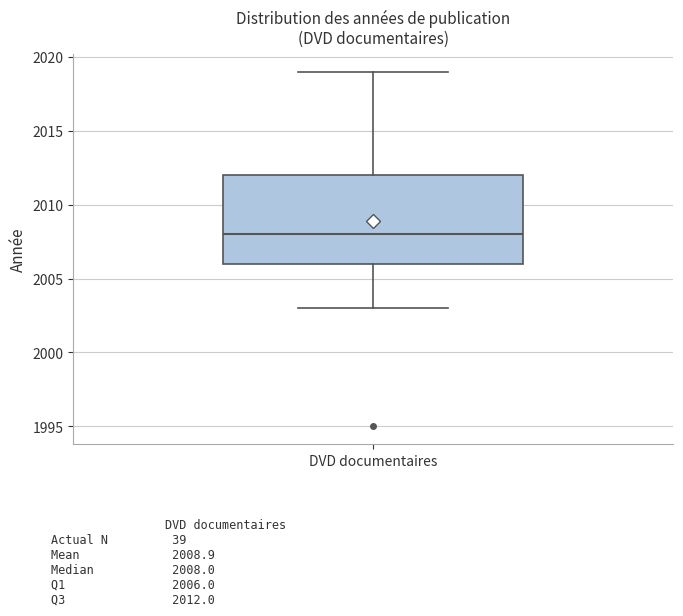

Where is the upper edge of the box for DVD documentaires on the y-axis? The values are not printed on the chart, so give them approximately, as read against the axis.

2012